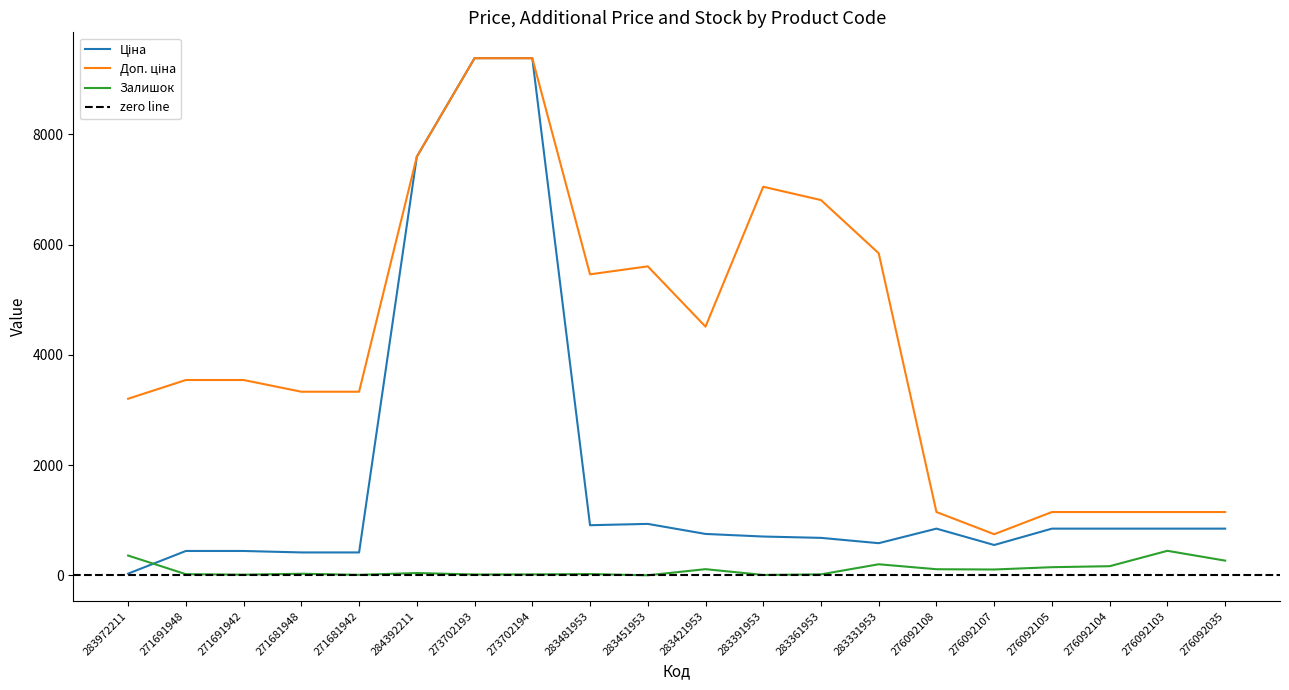

Reading left to right, transcribe all the data shown in this chart.

Ціна: 283972211=32.0	271691948=443.1	271691942=443.1	271681948=416.6	271681942=416.6	284392211=7596.5	273702193=9384.0	273702194=9384.0	283481953=910.4	283451953=934.5	283421953=752.2	283391953=705.1	283361953=681.0	283331953=584.4	276092108=848.4	276092107=551.5	276092105=848.4	276092104=848.4	276092103=848.4	276092035=848.4
Доп. ціна: 283972211=3205.0	271691948=3545.0	271691942=3545.0	271681948=3332.5	271681942=3332.5	284392211=7596.5	273702193=9384.0	273702194=9384.0	283481953=5462.3	283451953=5607.2	283421953=4513.3	283391953=7051.3	283361953=6809.8	283331953=5843.9	276092108=1149.7	276092107=747.0	276092105=1149.7	276092104=1149.7	276092103=1149.7	276092035=1149.7
Залишок: 283972211=360.0	271691948=22.0	271691942=13.0	271681948=30.0	271681942=10.0	284392211=43.0	273702193=16.0	273702194=18.0	283481953=24.0	283451953=2.0	283421953=113.0	283391953=8.0	283361953=19.0	283331953=202.0	276092108=112.0	276092107=107.0	276092105=149.0	276092104=167.0	276092103=446.0	276092035=268.0